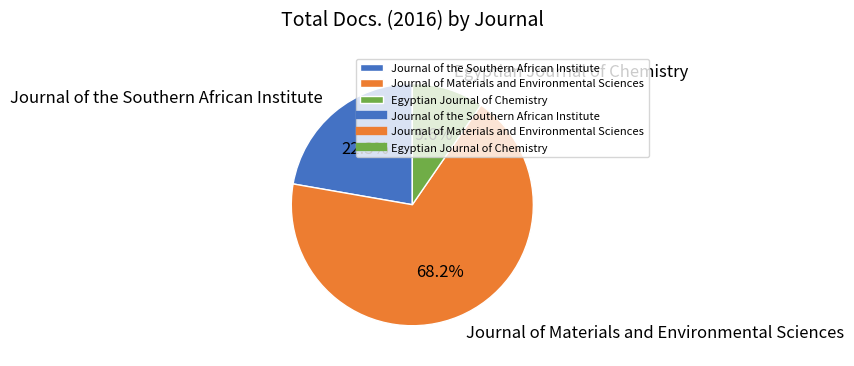

Is it true that Journal of Materials and Environmental Sciences is 54% of the pie?

False